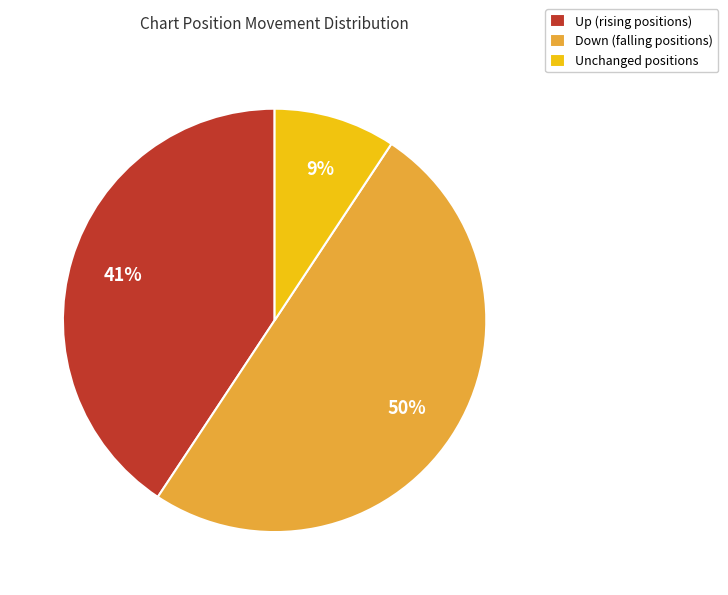

Is it true that Unchanged positions is 21% of the pie?

False